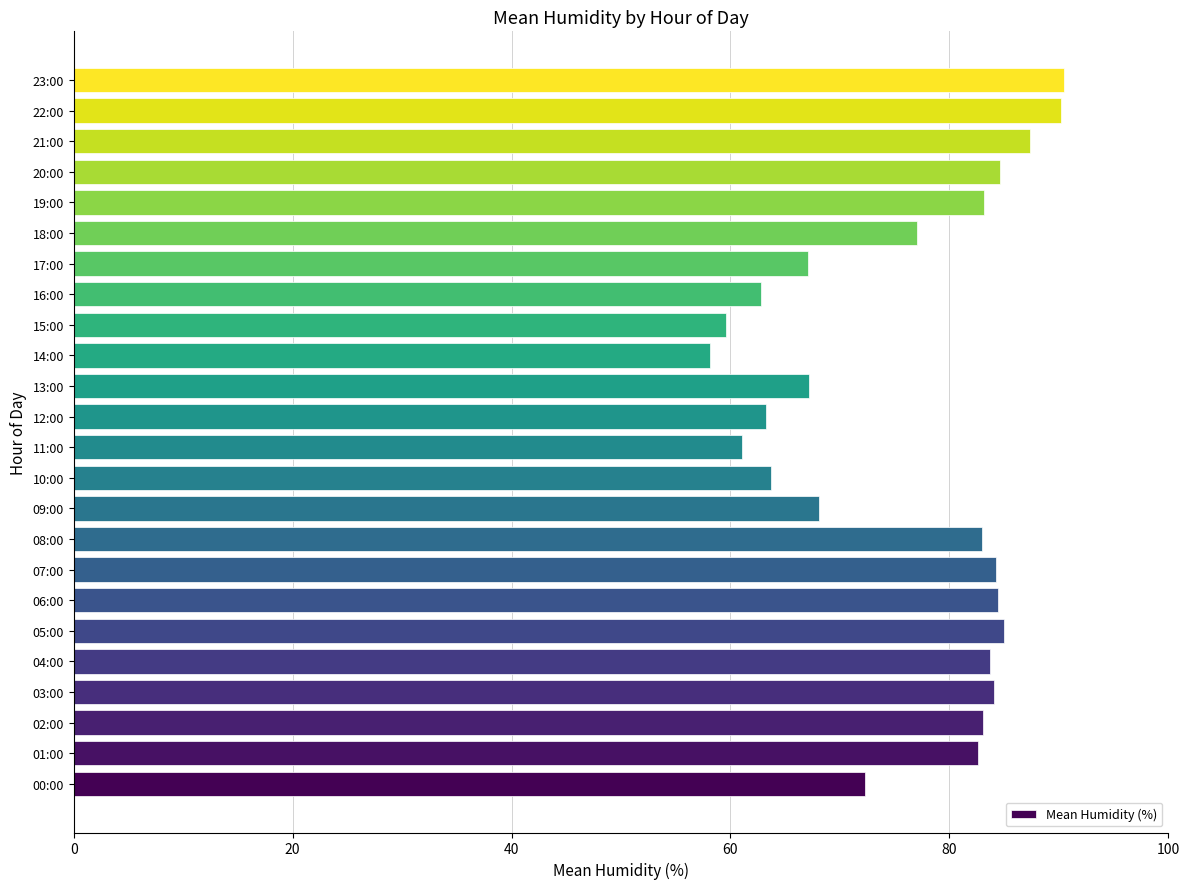

What is the minimum value shown in the chart?

58.1